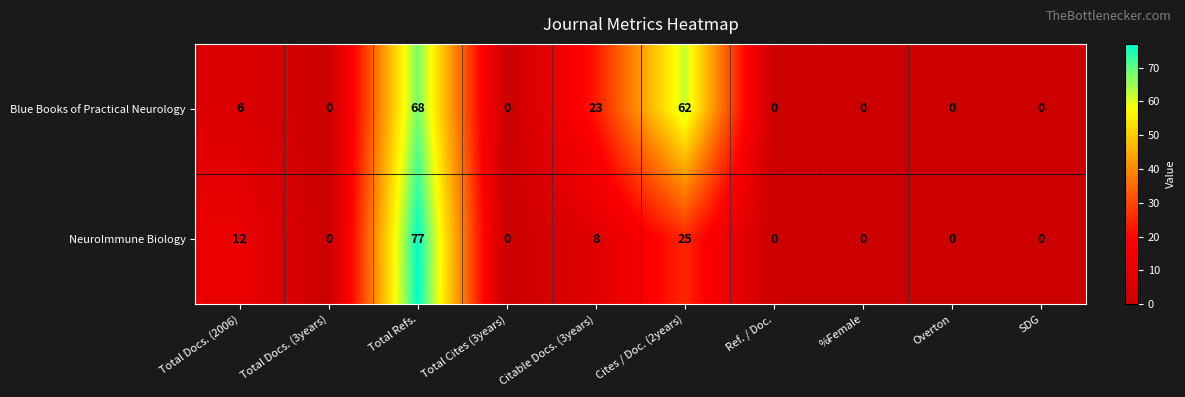

What is the total value across all series at Cites / Doc. (2years)?

87